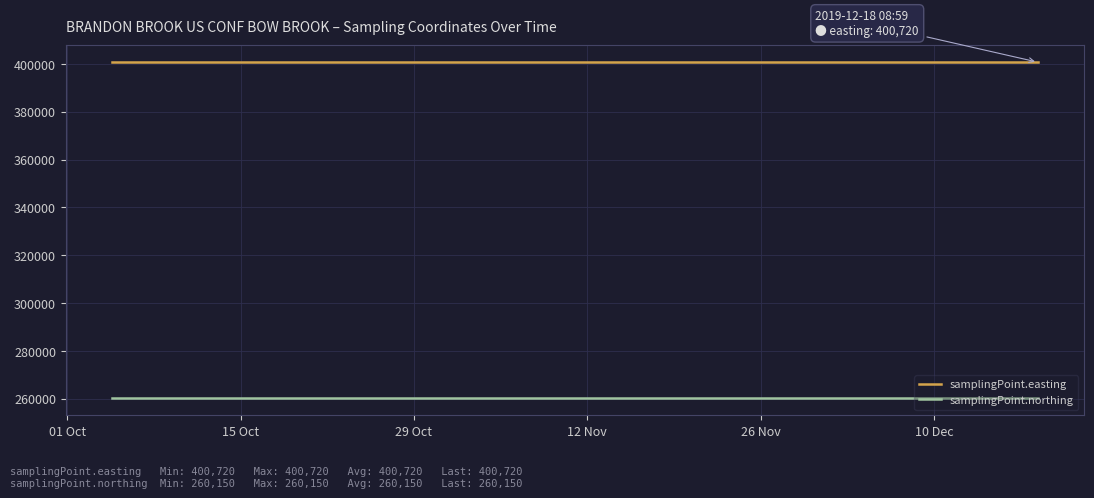

What is the maximum value for samplingPoint.northing?

260150